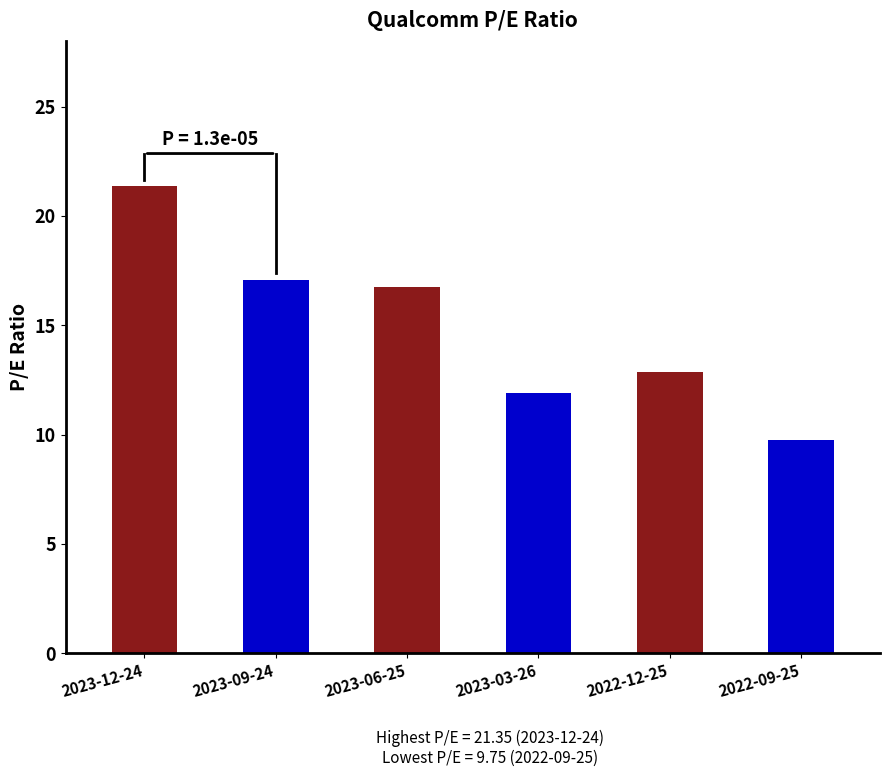

Reading right to left, transcribe all the data shown in this chart.

9.8	12.9	11.9	16.8	17.1	21.4